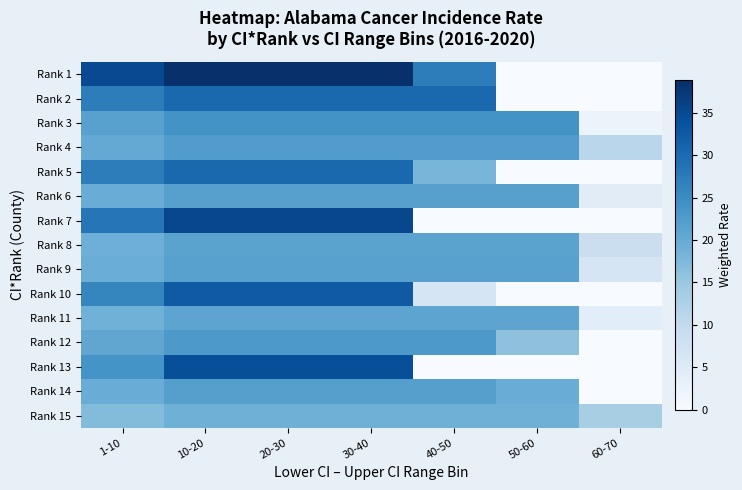

What is the difference between the highest and lowest values at 30-40?

19.8